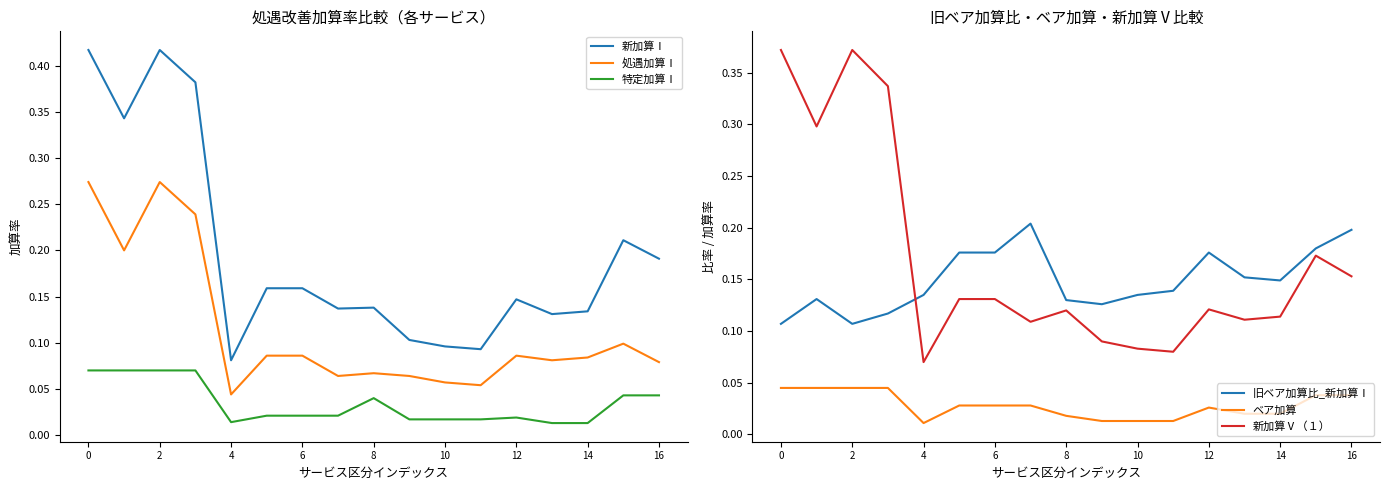

At how many categories does at least one series exceed 0?

17